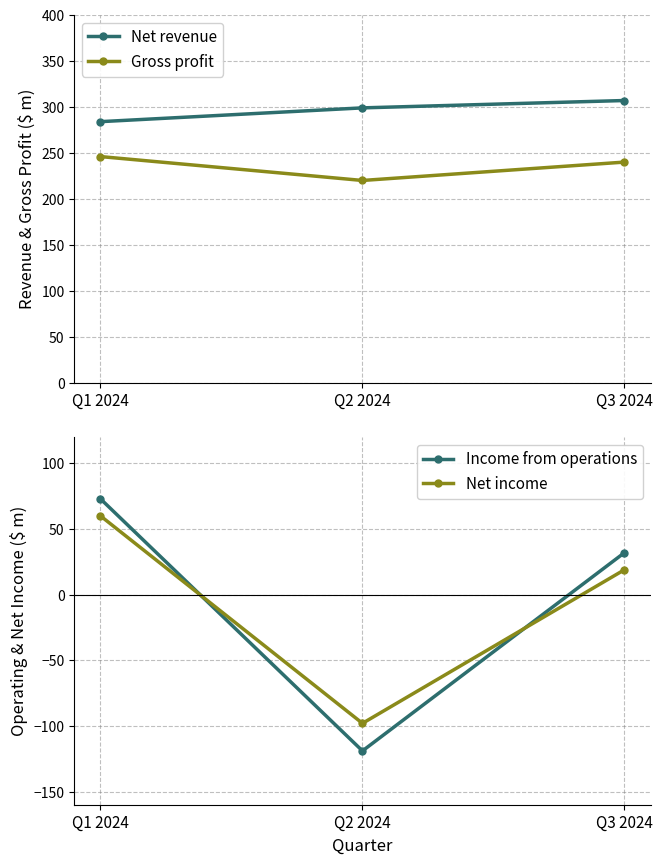

Which category has the lowest value in the Income from operations series?

Q2 2024